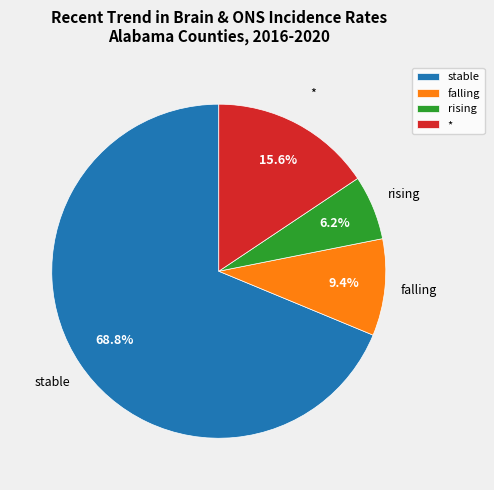

To the nearest percent, what is the combined percentage of stable and *?

84%